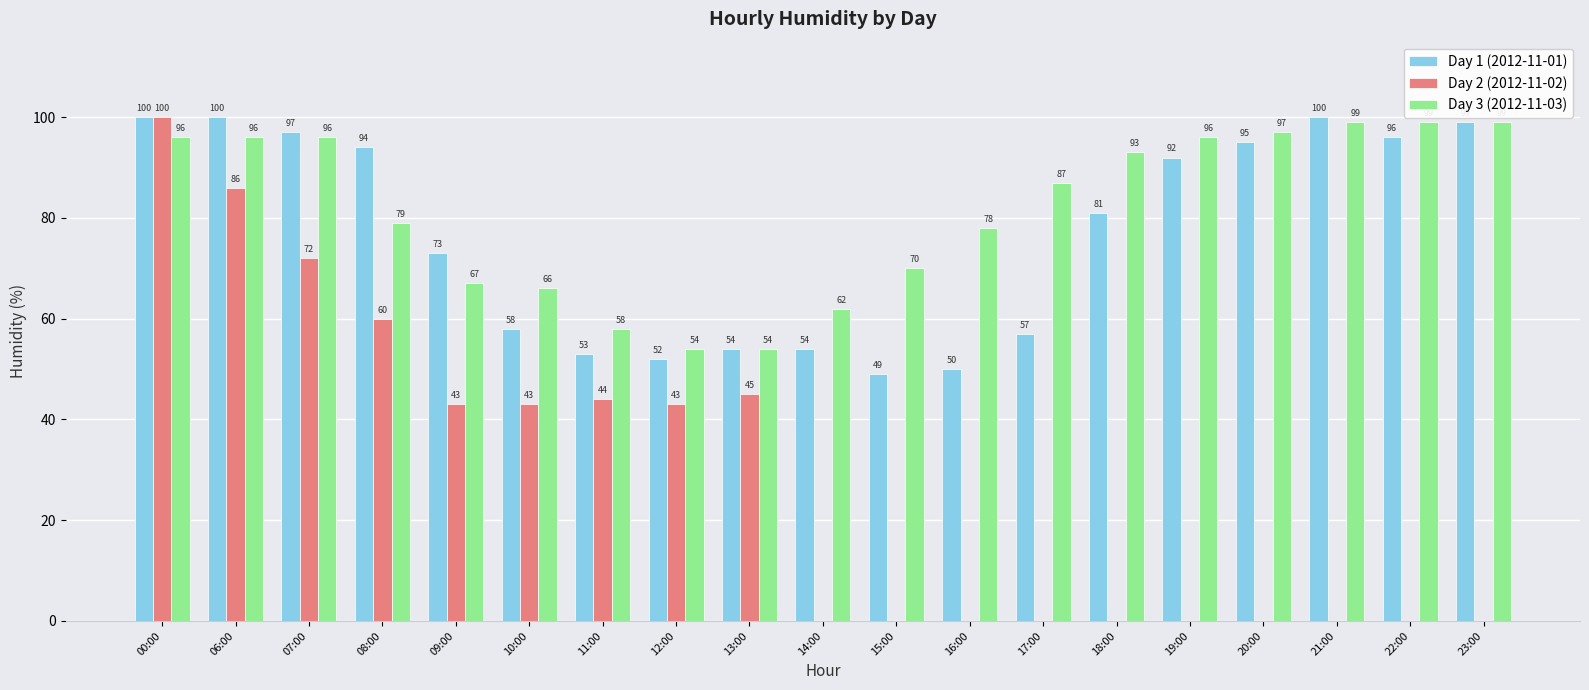

Are the bars horizontal?

No